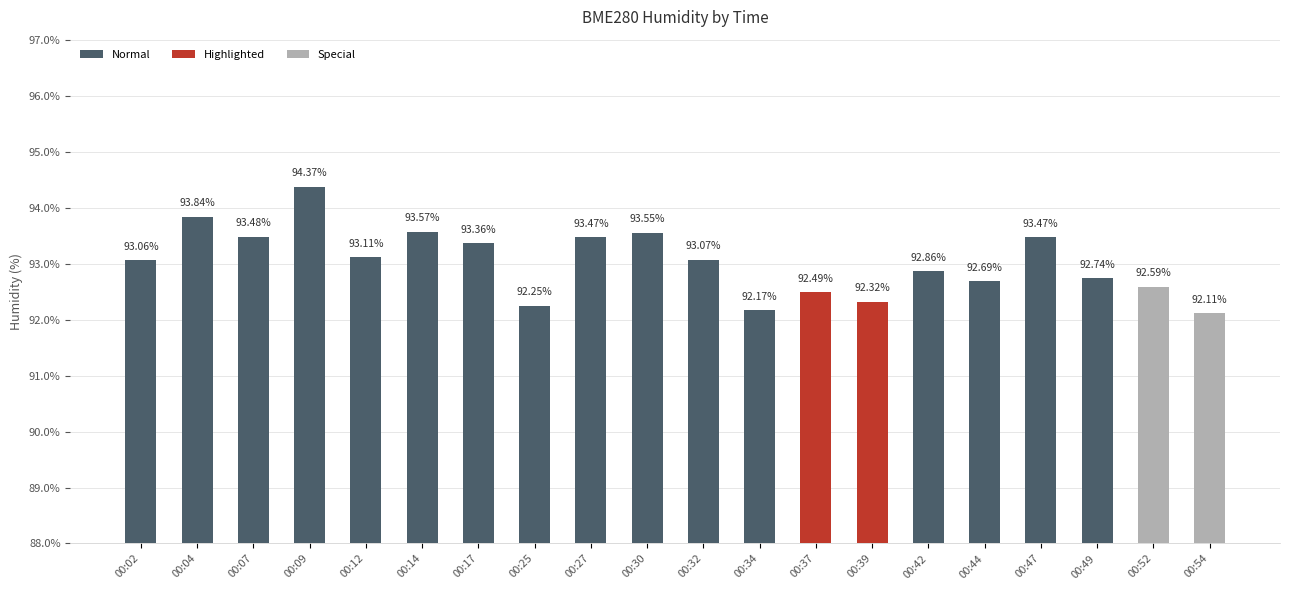

What is the change in value from 00:04 to 00:12?

-0.7